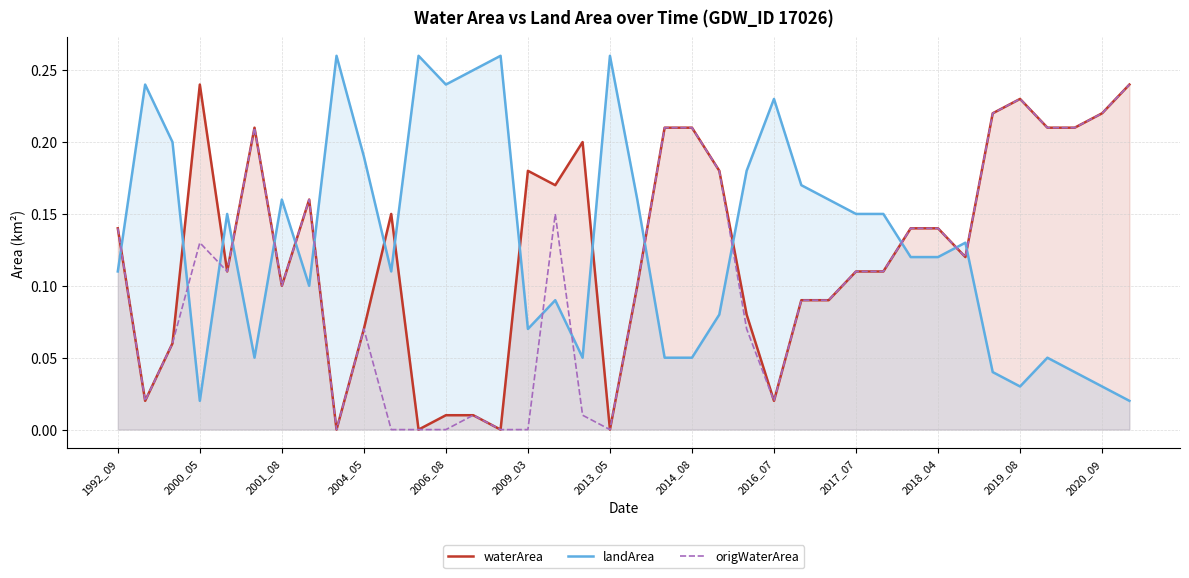

At 2006_08, list the series in order from smallest to largest.

origWaterArea, waterArea, landArea